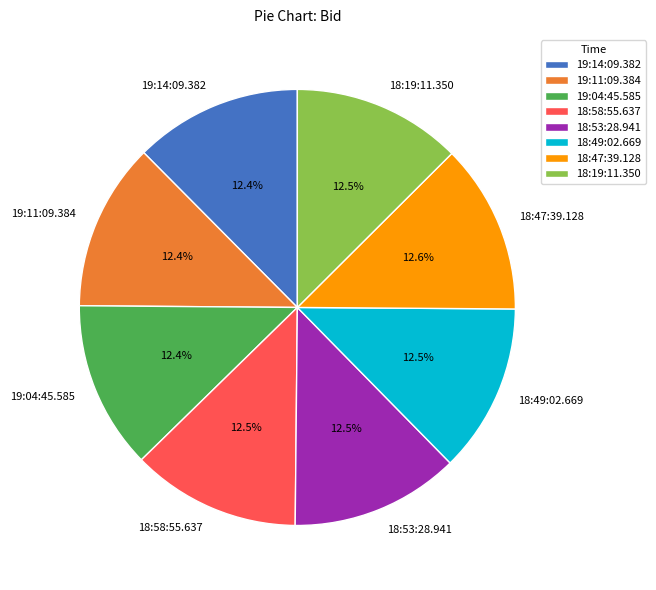

Count the number of slices in the pie.

8